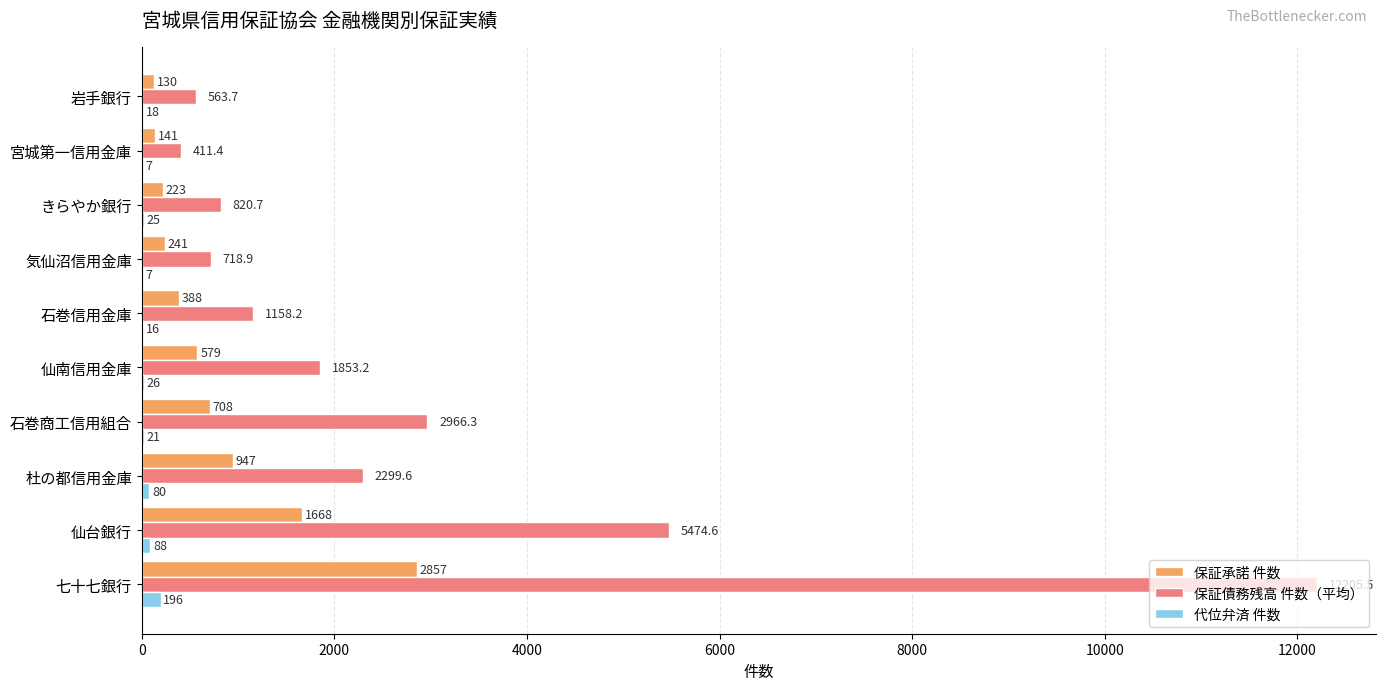

What is the highest value of the 代位弁済 件数 series?

196.0